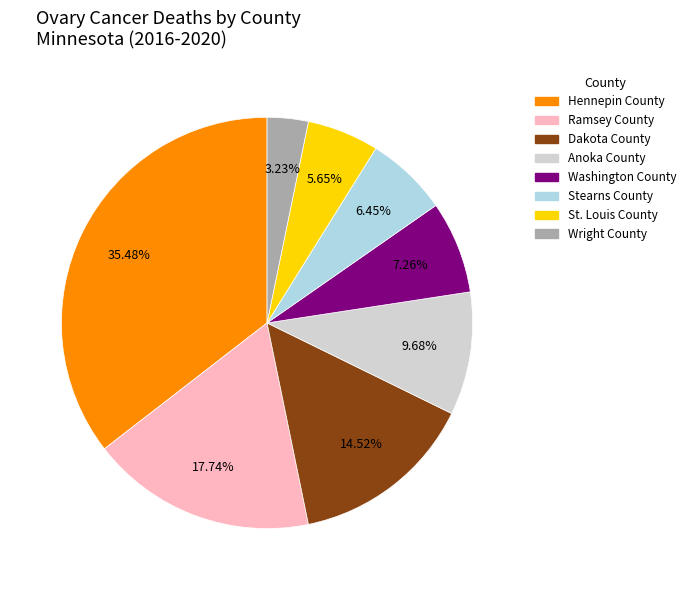

Is it true that Dakota County is 15% of the pie?

True